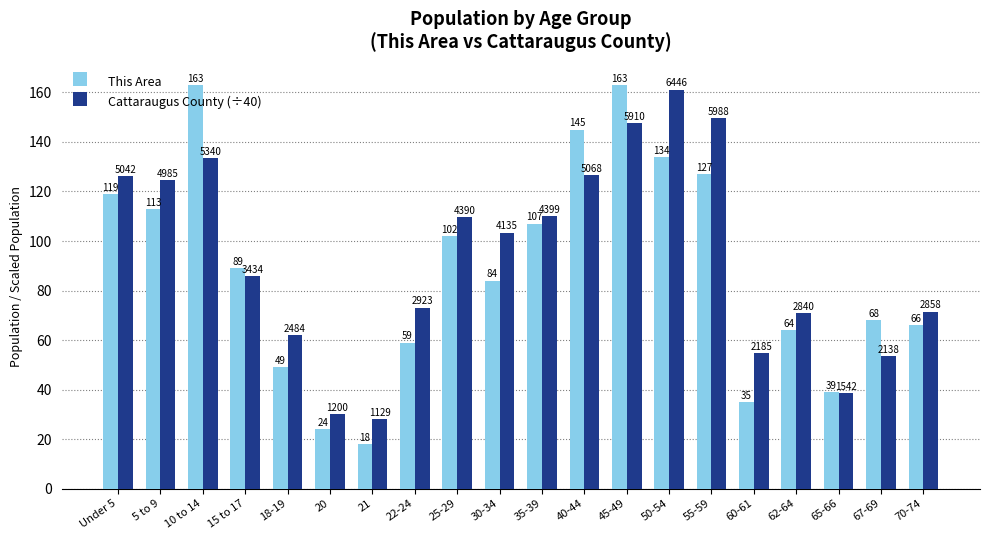

At which label does This Area first exceed 89?

Under 5